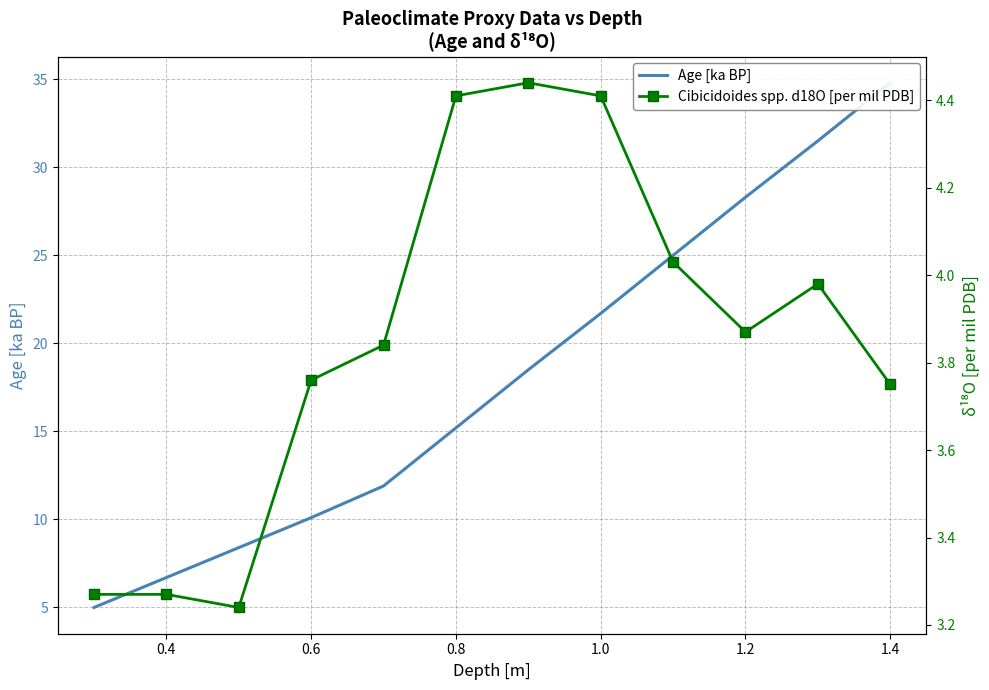

Reading left to right, transcribe all the data shown in this chart.

Age [ka BP]: 5.0	6.7	8.4	10.1	11.9	15.2	18.5	21.7	25.0	28.3	31.5	34.8
Cibicidoides spp. d18O [per mil PDB]: 3.3	3.3	3.2	3.8	3.8	4.4	4.4	4.4	4.0	3.9	4.0	3.8